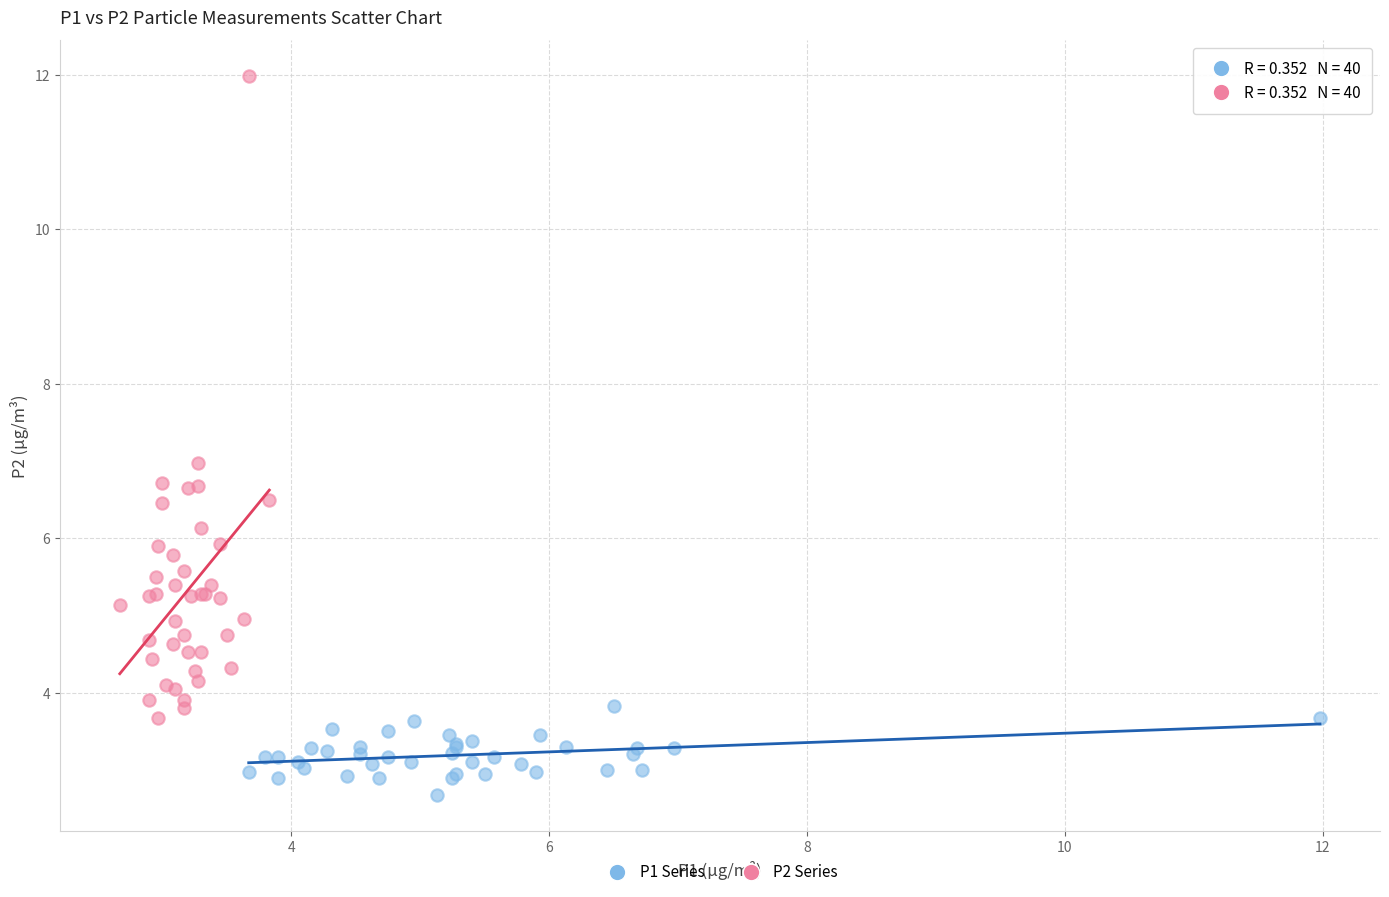

Which series reaches the maximum Y coordinate?

P2 Series